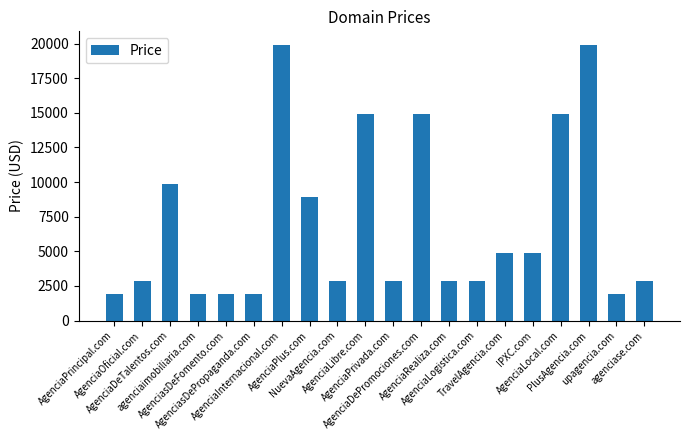

What is the change in value from AgenciaOficial.com to AgenciaLocal.com?

+12000